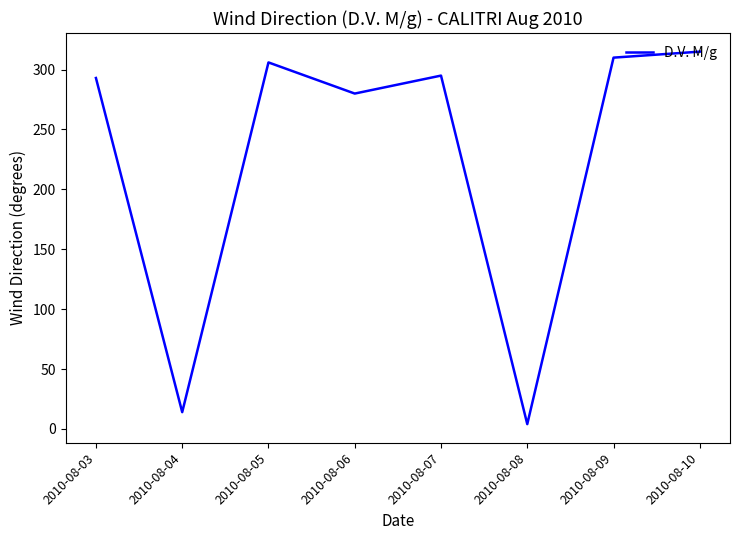

Reading right to left, what are all the values shown in this chart?

315	310	4	295	280	306	14	293